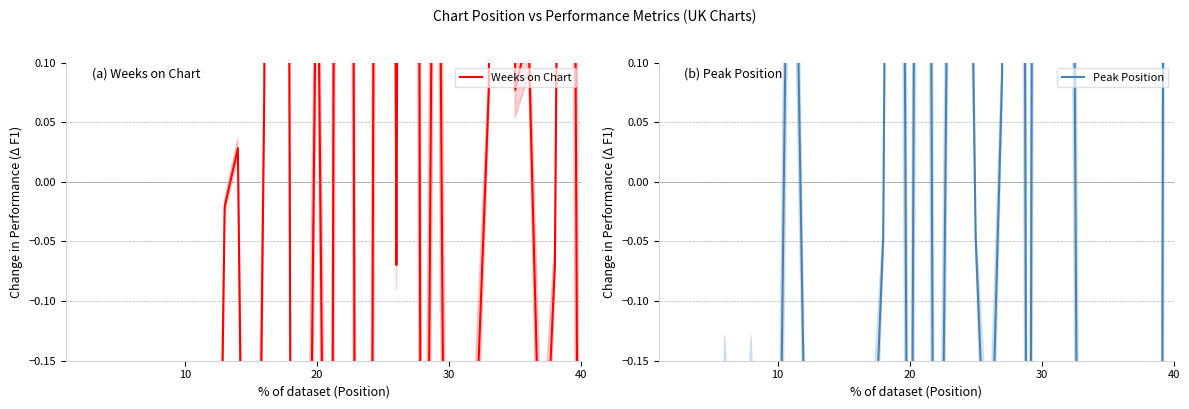

True or false: Weeks on Chart and Peak Position intersect in this chart.

True